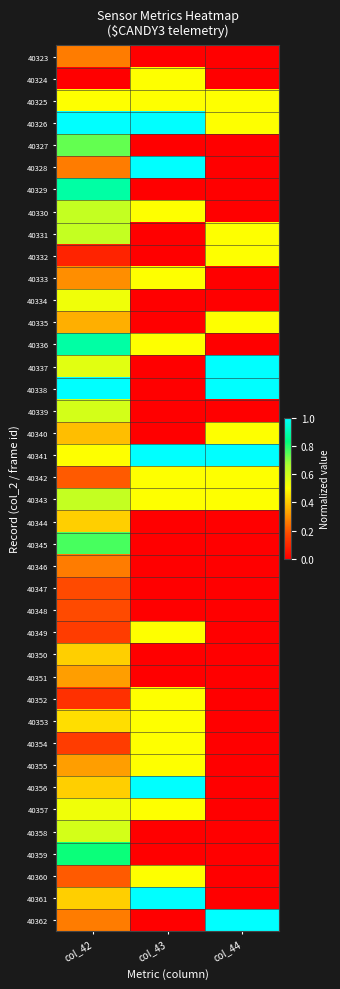

At which category is the sum across all series the highest?

col_42